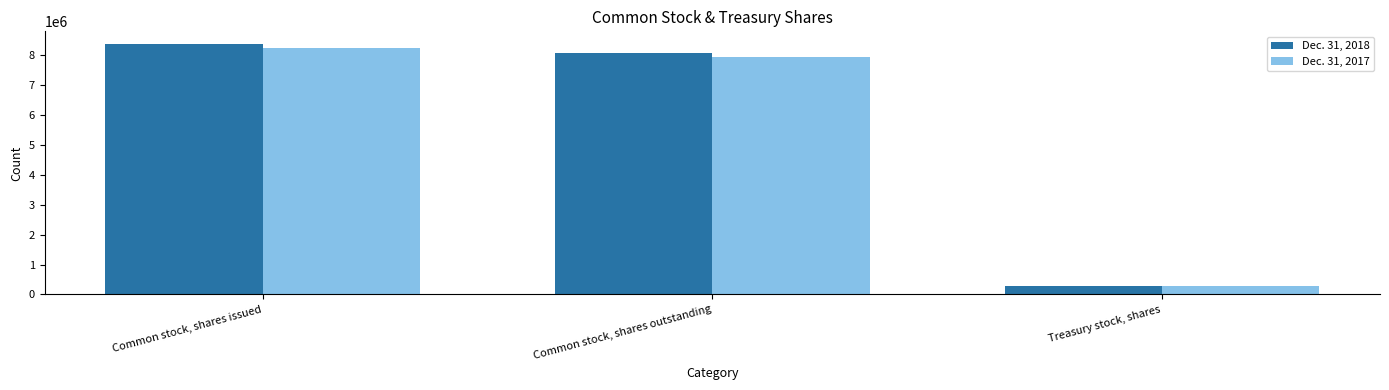

At which label does Dec. 31, 2018 first exceed 8085194?

Common stock, shares issued